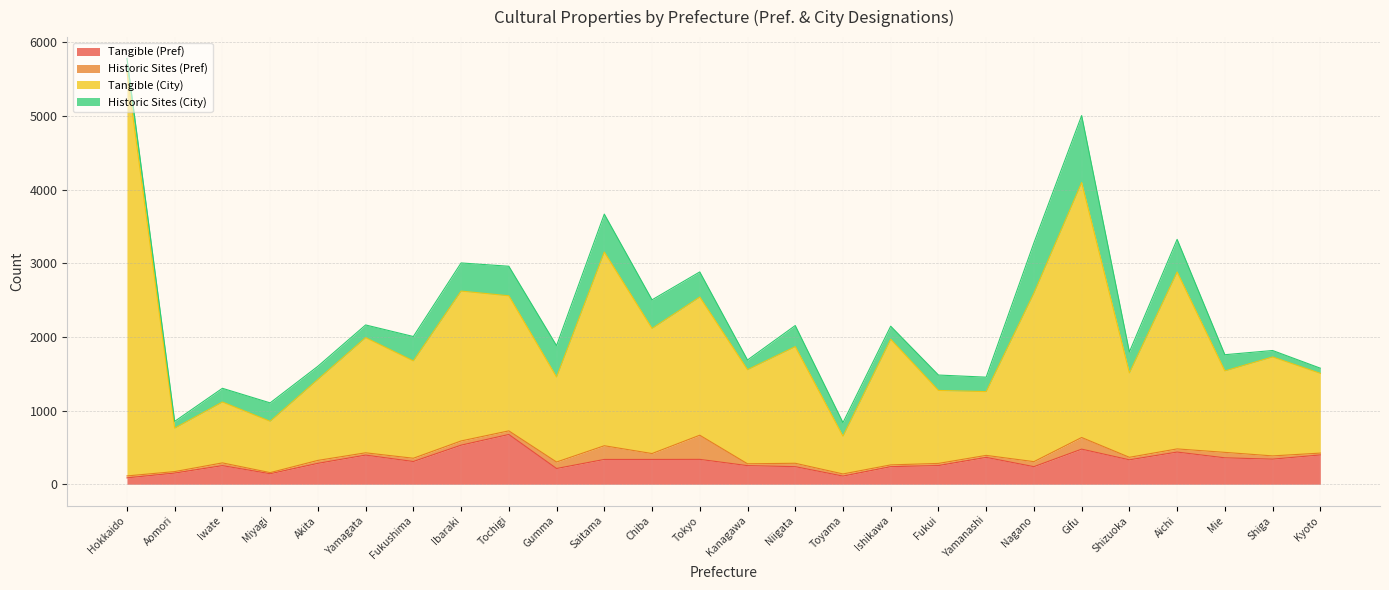

At which category is the sum across all series the highest?

Hokkaido